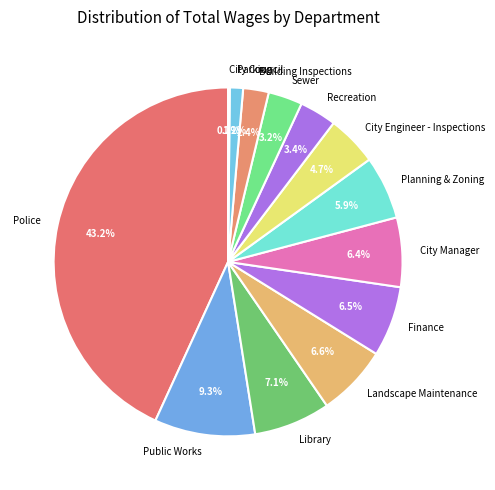

What is the ratio of the value at City Engineer - Inspections to the value at Police?

0.1